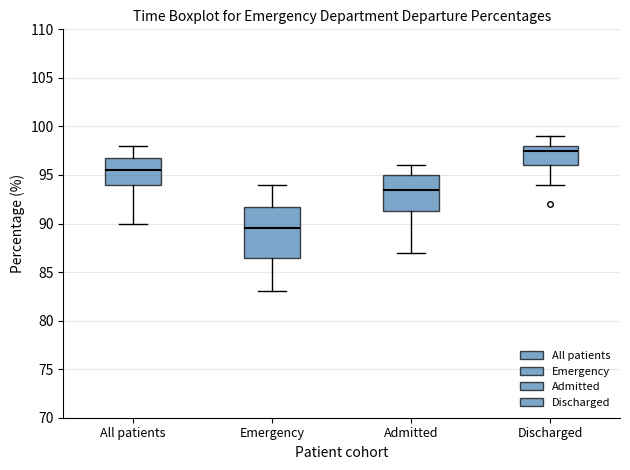

Which box is the tallest, from its lower edge to its upper edge?

Emergency